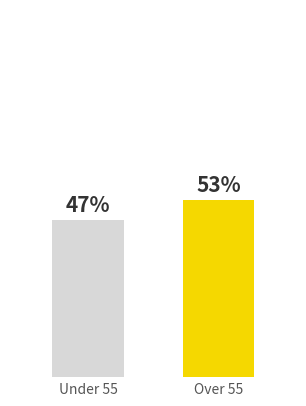

Where is the data nearest to the value 50?

Under 55